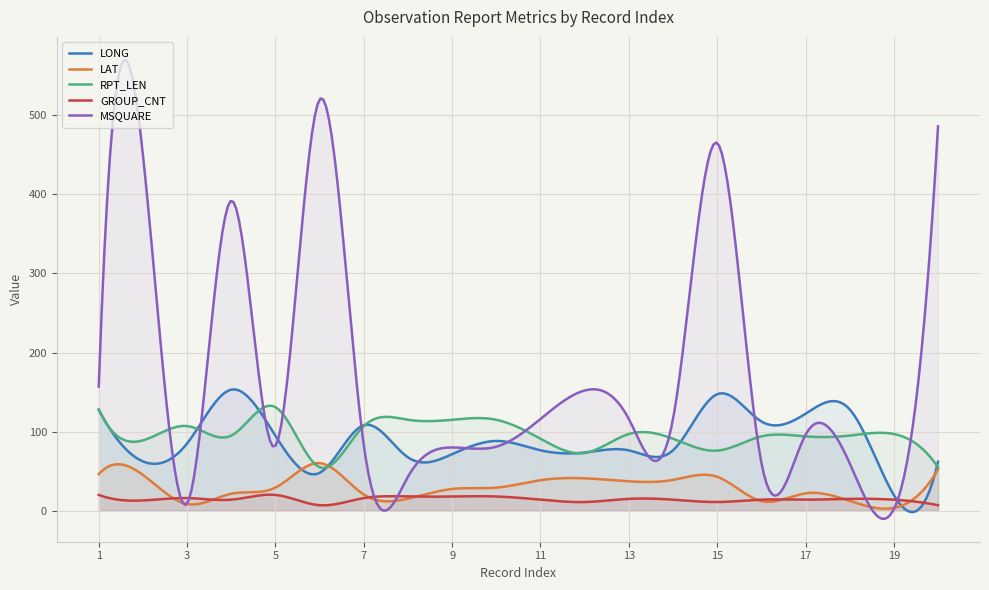

The value of MSQUARE at 15 is 465.0. True or false?

True